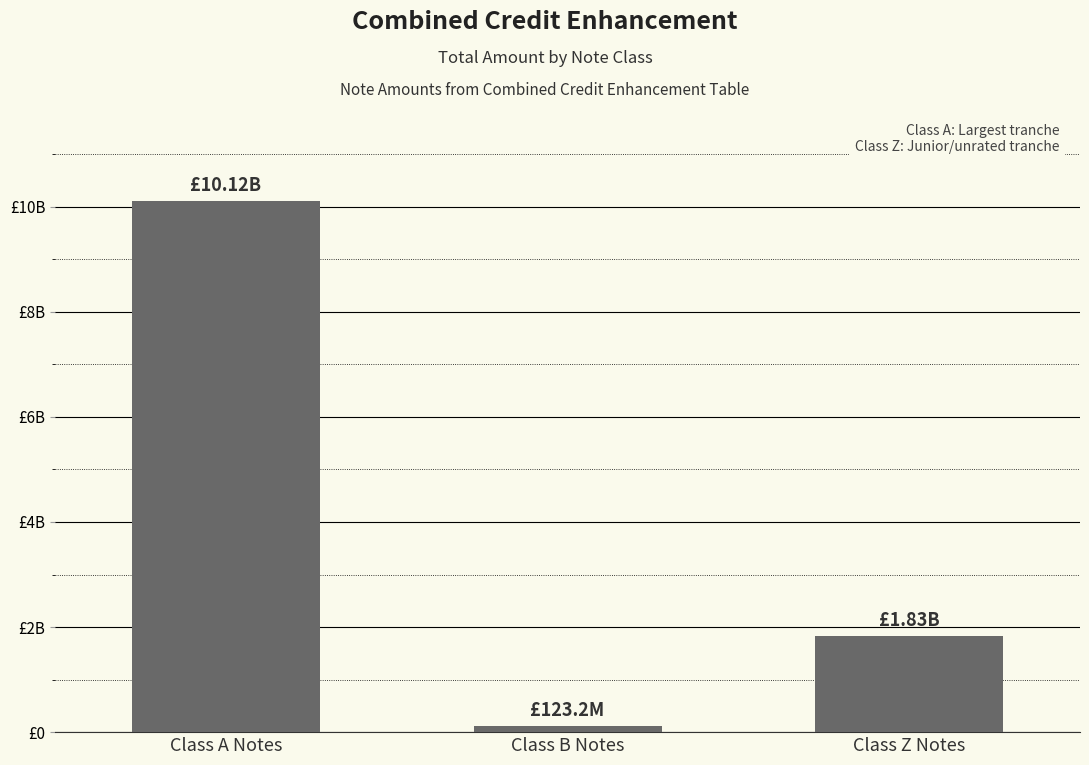

The chart shows a value of 1835000000.0 at Class Z Notes. True or false?

True